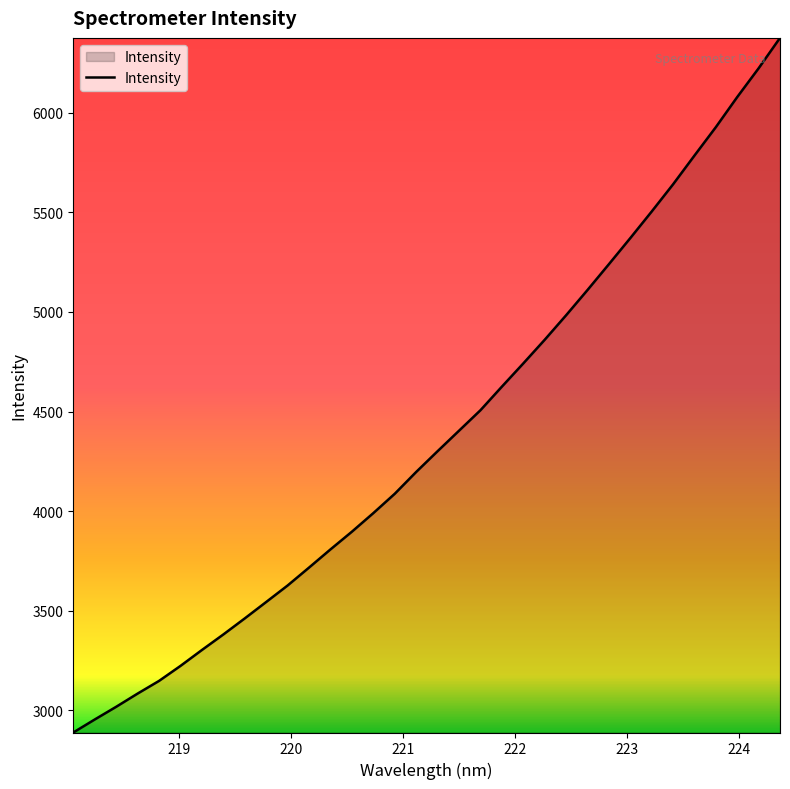

What is the average value?

4382.3